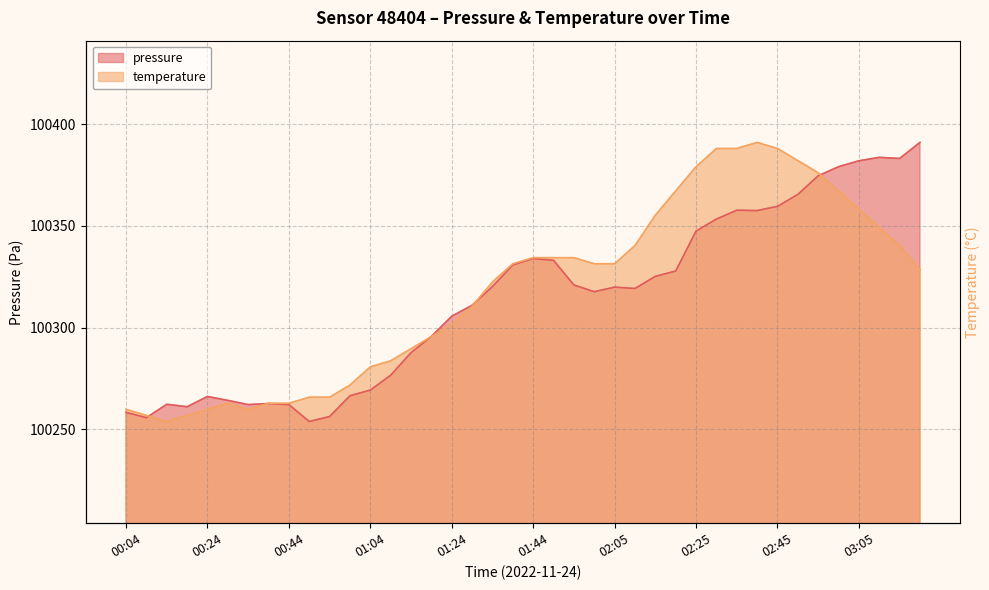

Which series has the largest total across all categories?

temperature